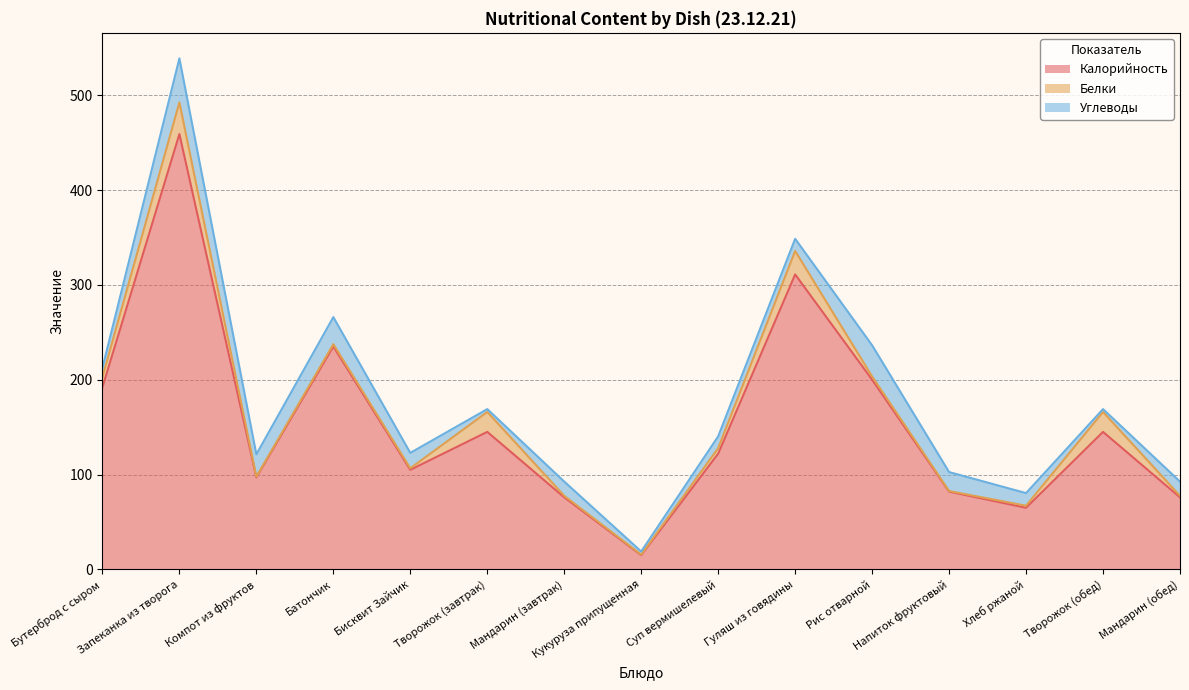

Which label corresponds to the smallest value in the chart?

Кукуруза припущенная